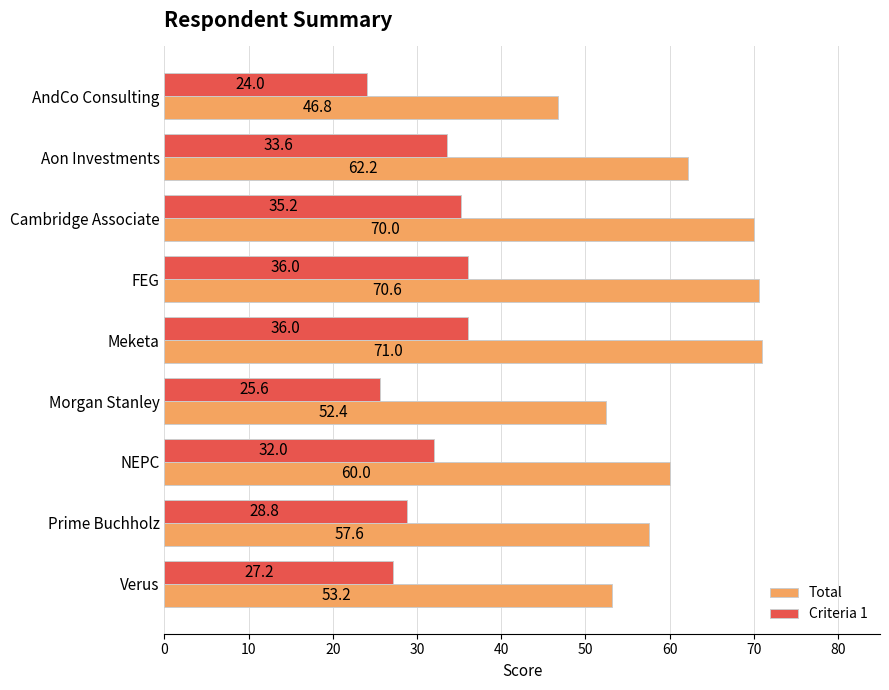

What value does the Criteria 1 series have at AndCo Consulting?

24.0